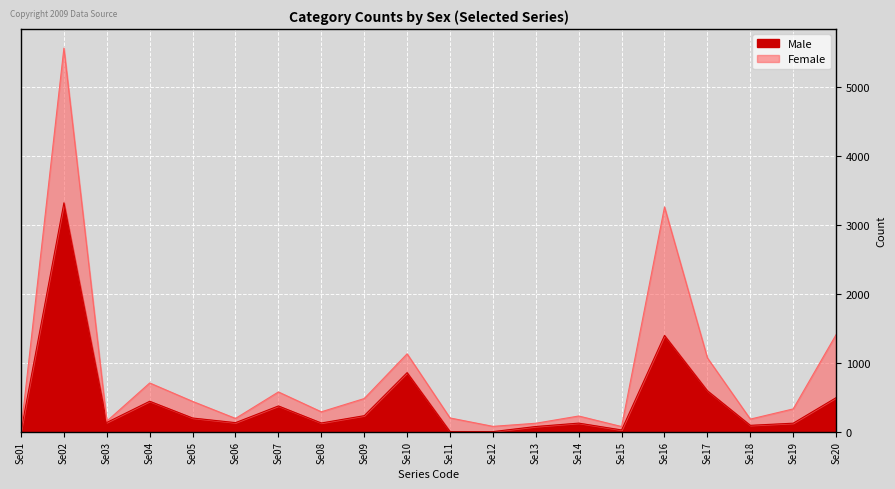

Rank the categories by value from highest to lowest.

Se02, Se16, Se10, Se17, Se20, Se04, Se07, Se09, Se05, Se03, Se06, Se08, Se14, Se19, Se18, Se13, Se15, Se01, Se11, Se12